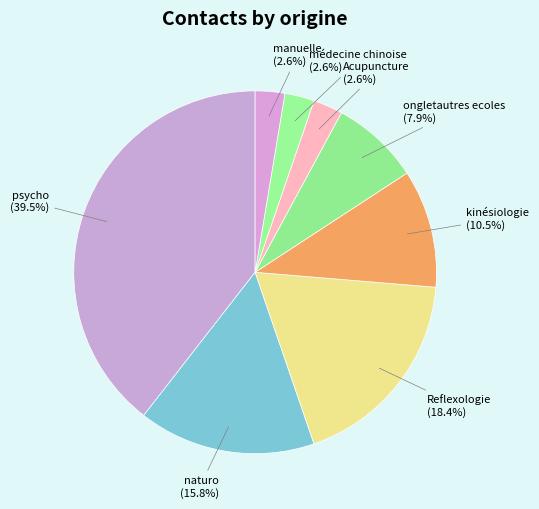

Does naturo account for over 50% of the chart?

No